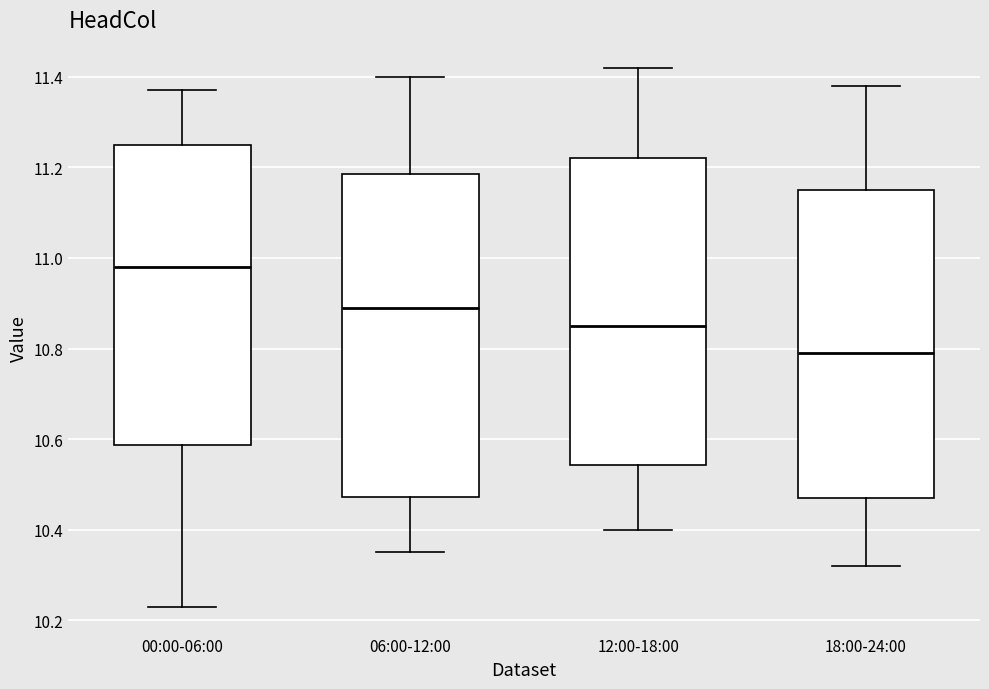

Which box's median line is the highest?

00:00-06:00